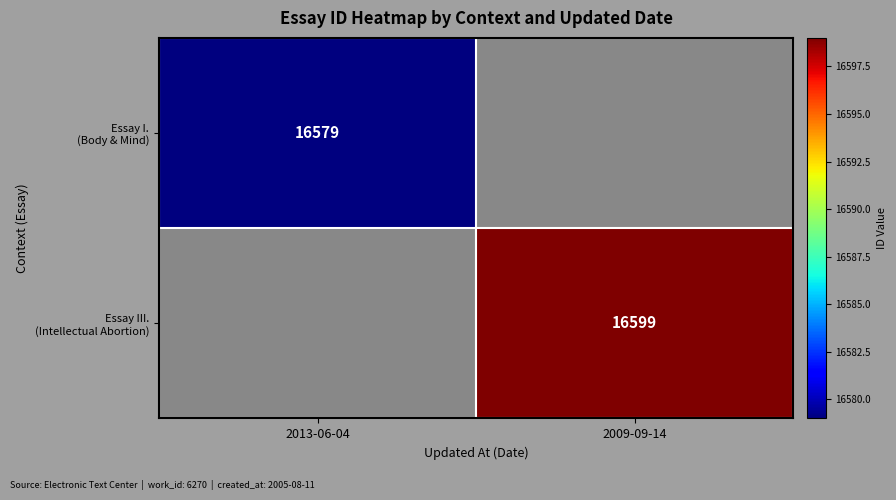

List the labels in order of Essay III. (Intellectual Abortion) value, smallest first.

2013-06-04, 2009-09-14